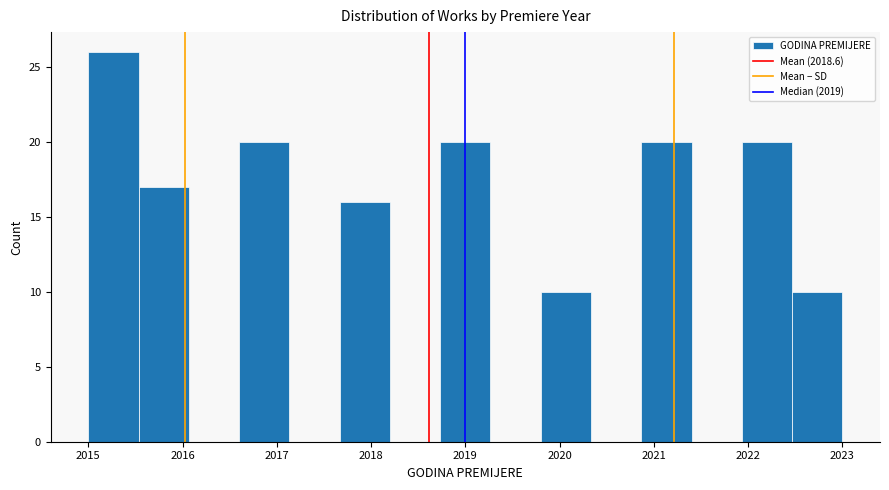

Reading left to right, list every bar in this chart as the range it spans on the x-axis followed by its height. Neither the bar edges nor the heights are printed on the chart, so give them approximately, as read against the axes.

2015.0 to 2015.5: 26
2015.5 to 2016.1: 17
2016.1 to 2016.6: 0
2016.6 to 2017.1: 20
2017.1 to 2017.7: 0
2017.7 to 2018.2: 16
2018.2 to 2018.7: 0
2018.7 to 2019.3: 20
2019.3 to 2019.8: 0
2019.8 to 2020.3: 10
2020.3 to 2020.9: 0
2020.9 to 2021.4: 20
2021.4 to 2021.9: 0
2021.9 to 2022.5: 20
2022.5 to 2023.0: 10